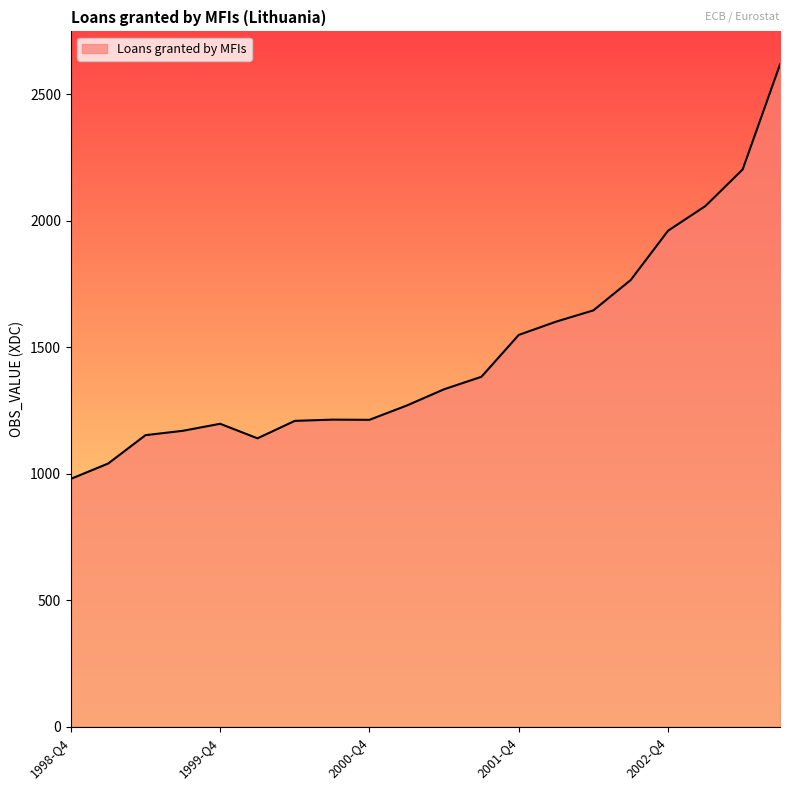

What is the difference between the maximum and minimum values?

1637.6